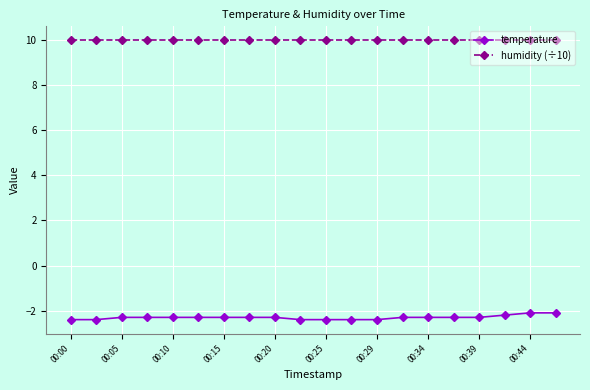

What is the maximum value shown in the chart?

10.0